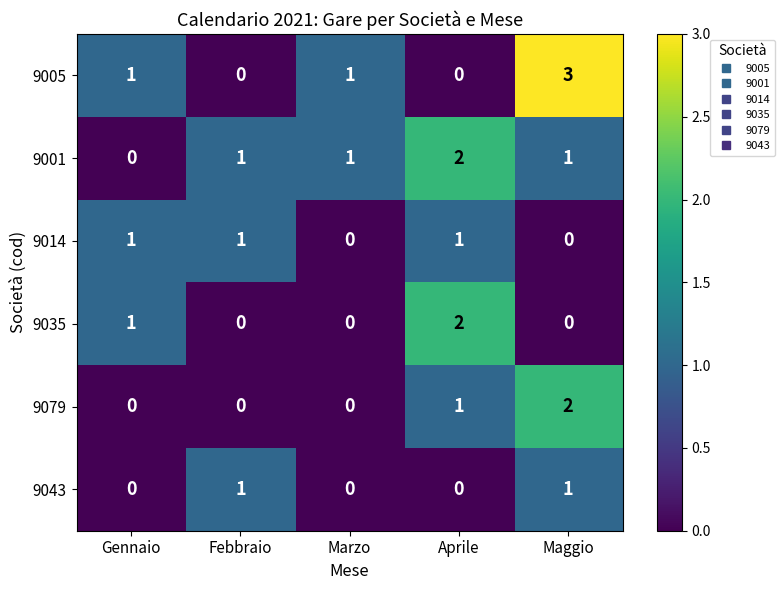

At which category does the chart reach its peak across all series?

Maggio